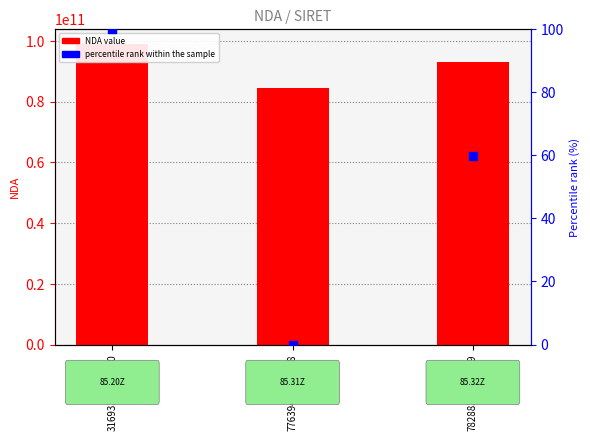

At how many categories does at least one series exceed 74950041383?

3